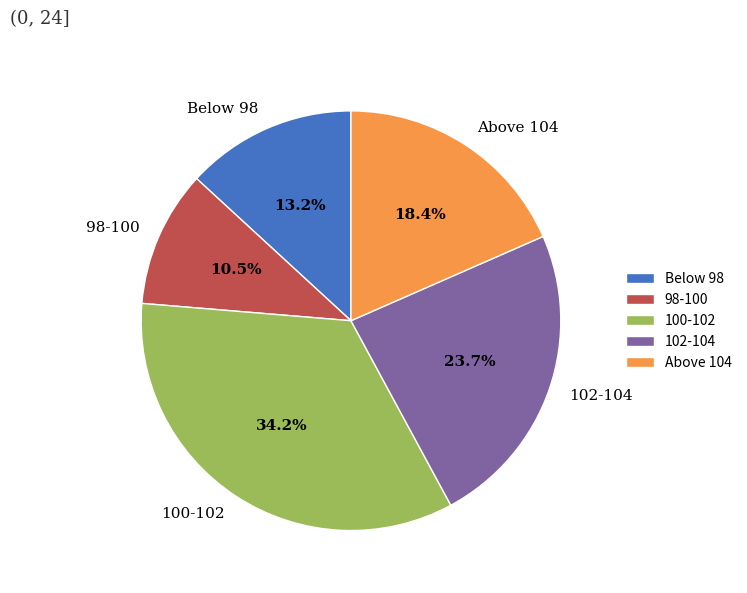

Combined, do 100-102 and 98-100 account for over 50%?

No